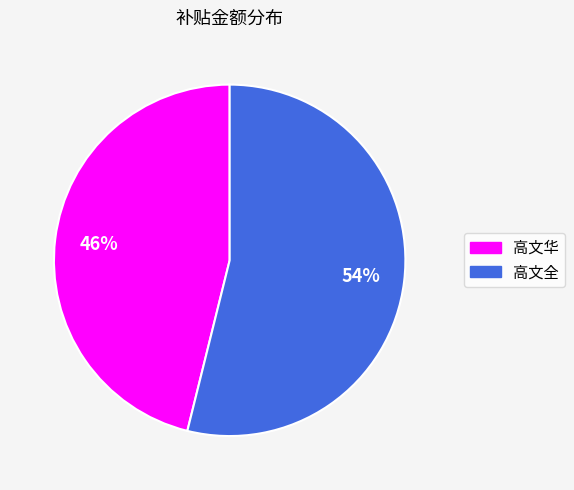

Rank the categories by value from highest to lowest.

高文全, 高文华